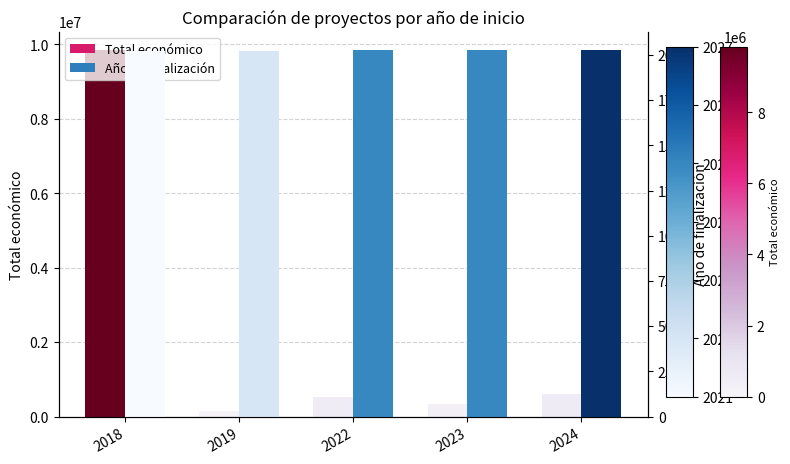

At 2018, list the series in order from largest to smallest.

Total económico, Año de finalización